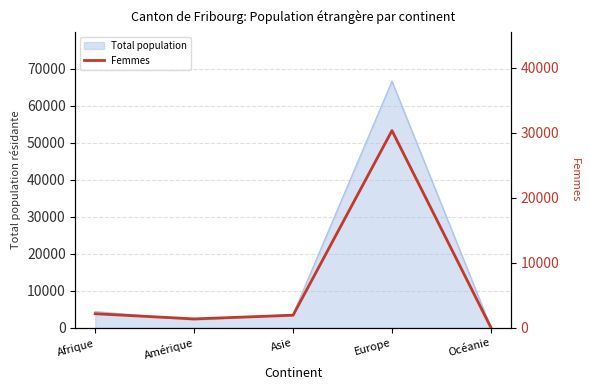

What position from the left is Europe?

4